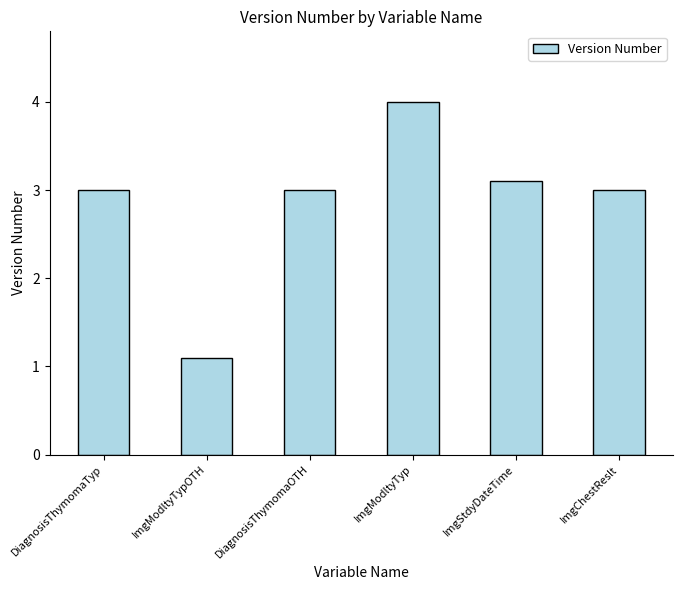

Reading right to left, list all the values displayed in this chart.

3.0	3.1	4.0	3.0	1.1	3.0